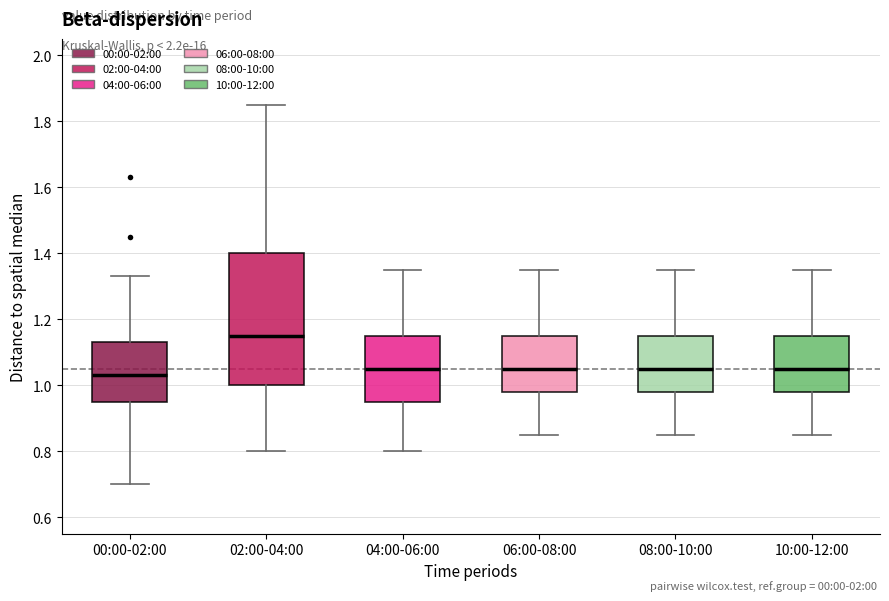

Reading left to right, transcribe this box plot: for each box, give where its median line is, the range the box spans, and where its two whiskers end, as read against the y-axis. The values are not printed on the chart, so give them approximately, as read against the axis.

00:00-02:00: median 1.04, box 0.96 to 1.14, whiskers 0.70 to 1.34
02:00-04:00: median 1.16, box 1.00 to 1.40, whiskers 0.80 to 1.86
04:00-06:00: median 1.06, box 0.96 to 1.16, whiskers 0.80 to 1.36
06:00-08:00: median 1.06, box 0.98 to 1.16, whiskers 0.86 to 1.36
08:00-10:00: median 1.06, box 0.98 to 1.16, whiskers 0.86 to 1.36
10:00-12:00: median 1.06, box 0.98 to 1.16, whiskers 0.86 to 1.36